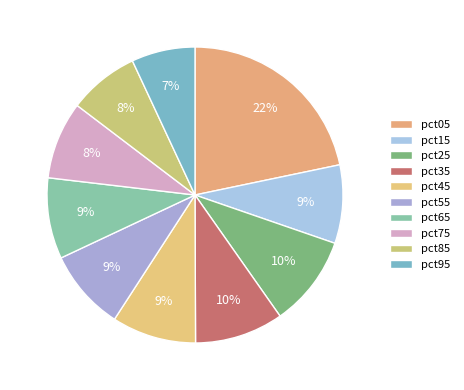

What is the largest slice in the pie chart?

pct05